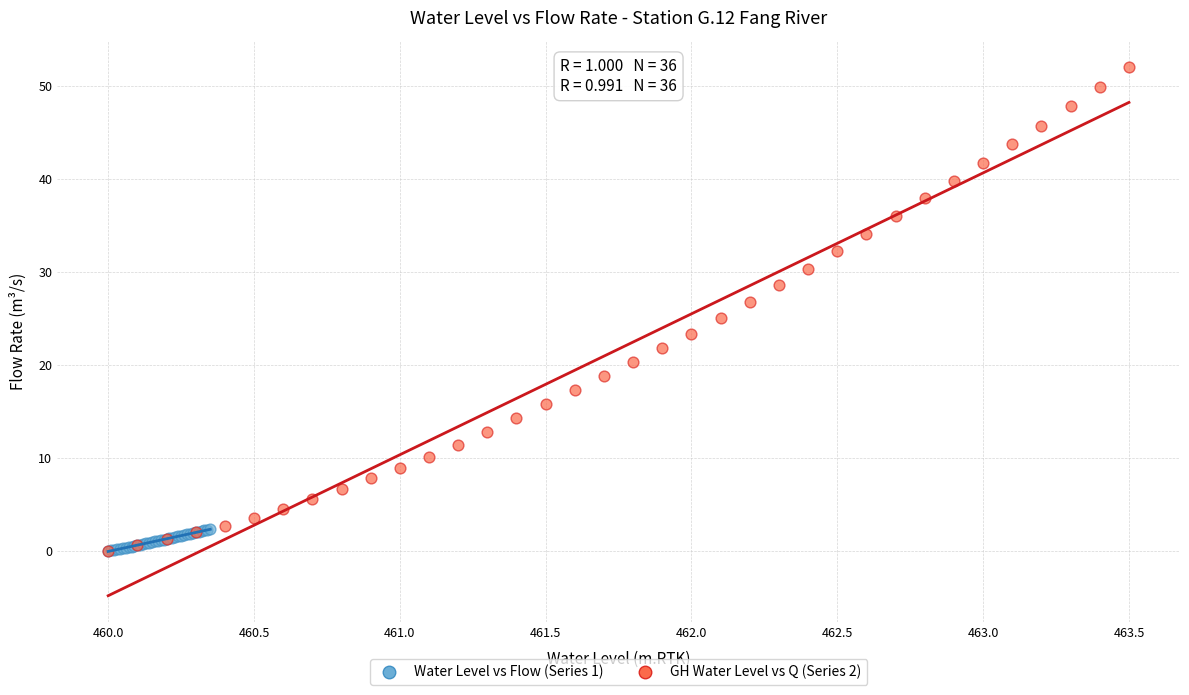

Which series has the largest Y range (max minus min)?

GH Water Level vs Q (Series 2)